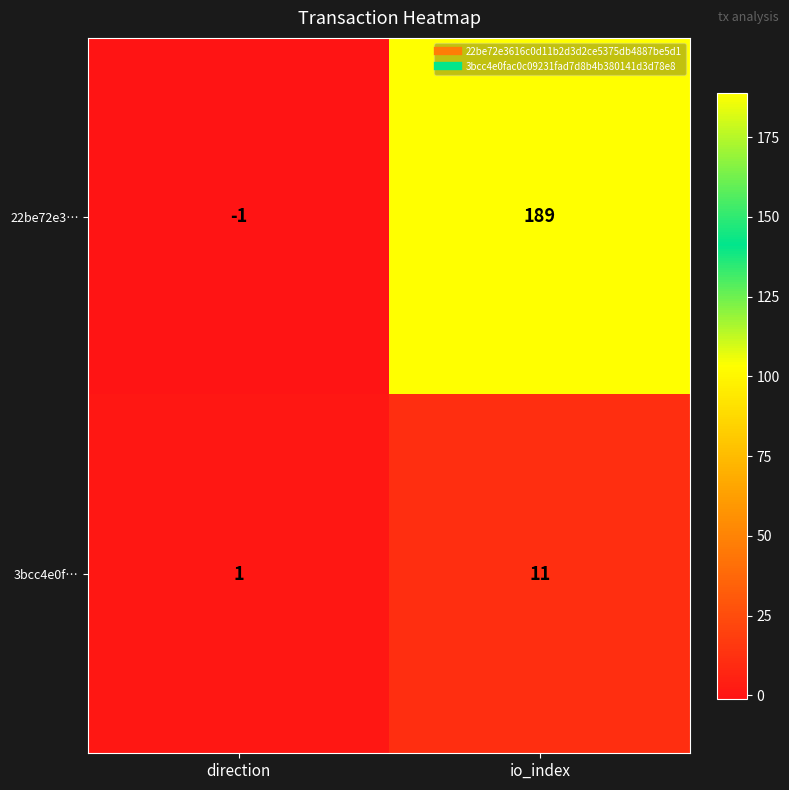

Reading right to left, transcribe all the data shown in this chart.

22be72e3…: 189	-1
3bcc4e0f…: 11	1